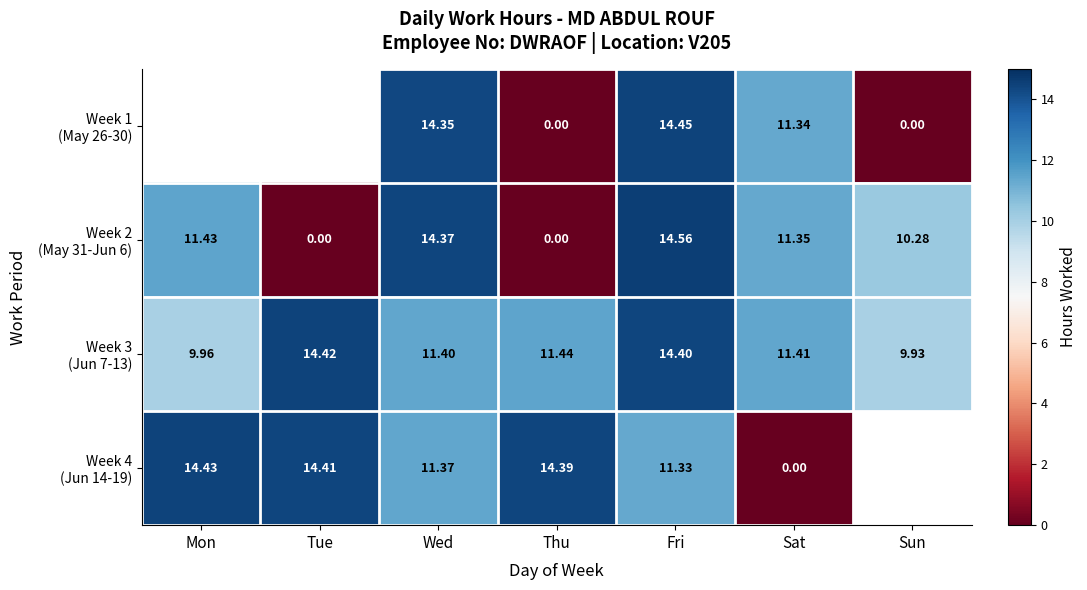

Is the value of Week 4 (Jun 14-19) at Tue greater than the value of Week 3 (Jun 7-13) at Wed?

Yes